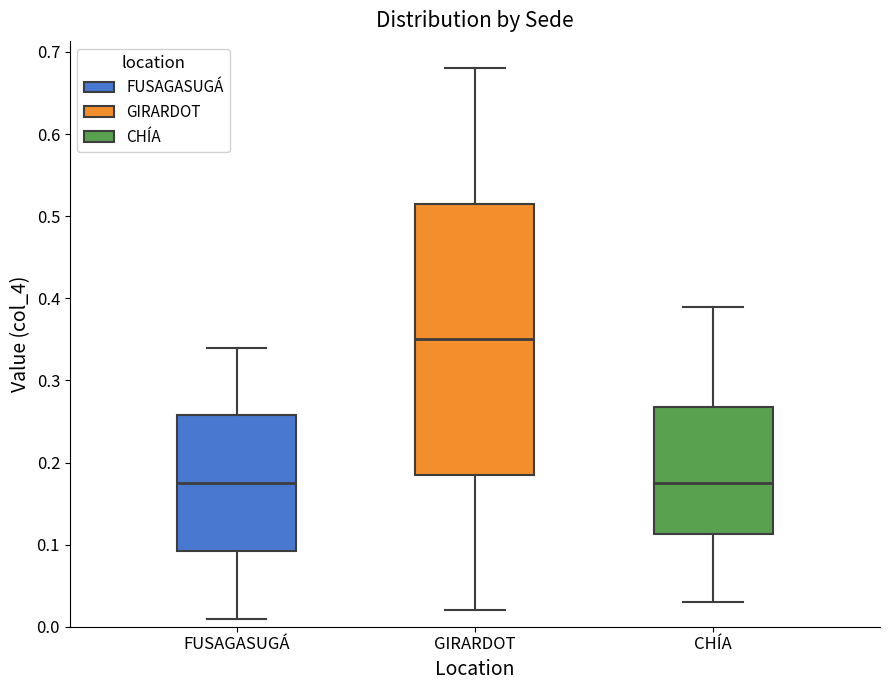

Reading left to right, transcribe this box plot: for each box, give where its median line is, the range the box spans, and where its two whiskers end, as read against the y-axis. The values are not printed on the chart, so give them approximately, as read against the axis.

FUSAGASUGÁ: median 0.18, box 0.09 to 0.26, whiskers 0.01 to 0.34
GIRARDOT: median 0.35, box 0.19 to 0.52, whiskers 0.02 to 0.68
CHÍA: median 0.18, box 0.11 to 0.27, whiskers 0.03 to 0.39